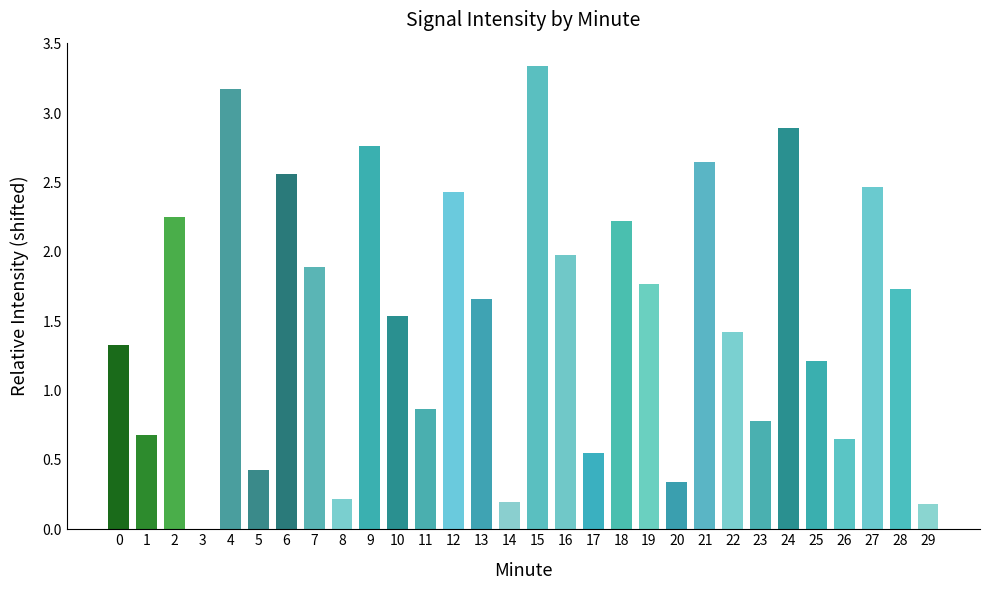

Which label corresponds to the largest value in the chart?

15